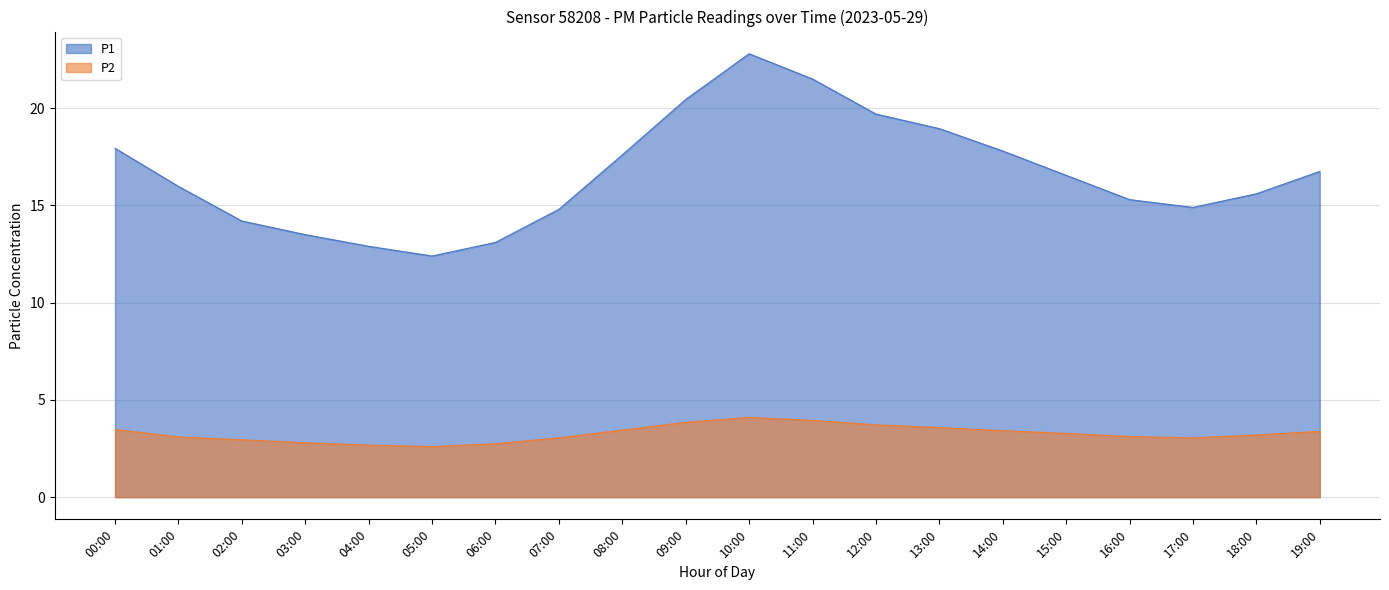

How many series are shown in this chart?

2